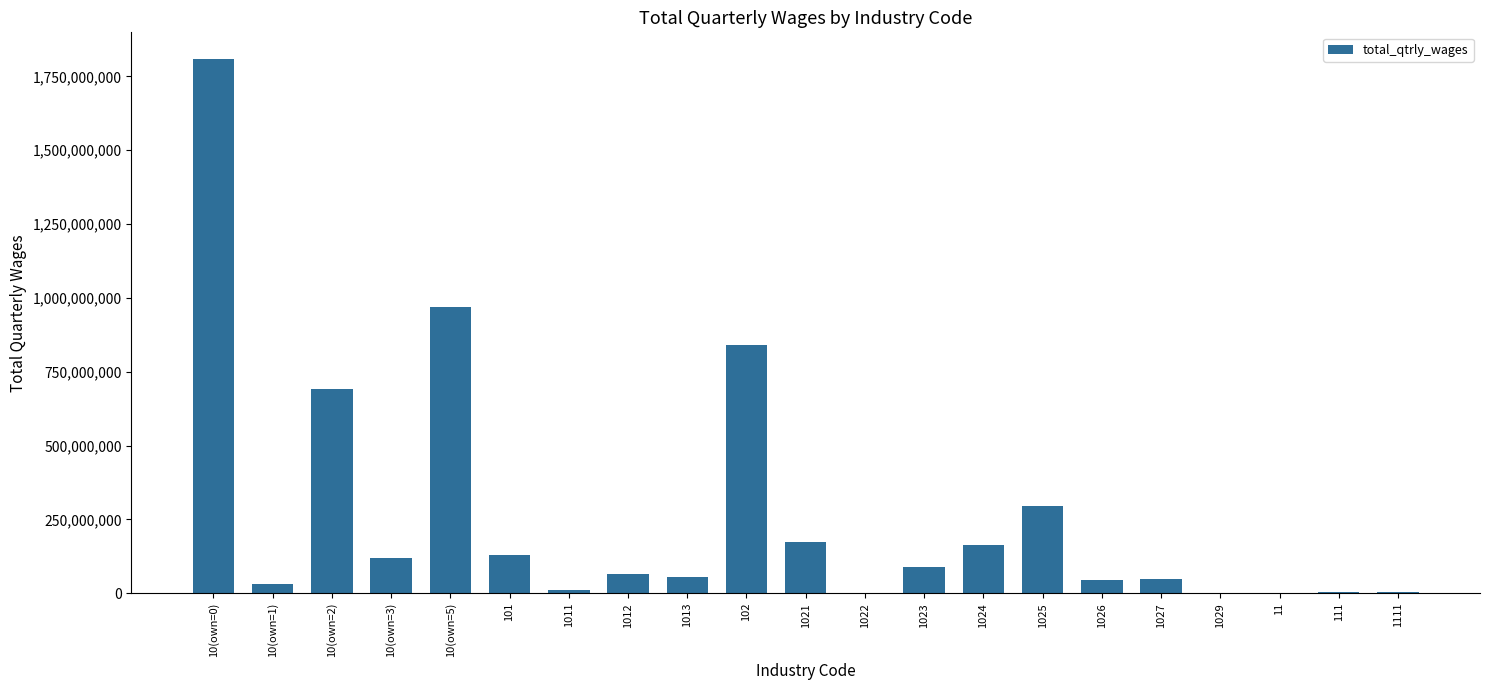

Is it true that the value at 1013 is 55068219?

True